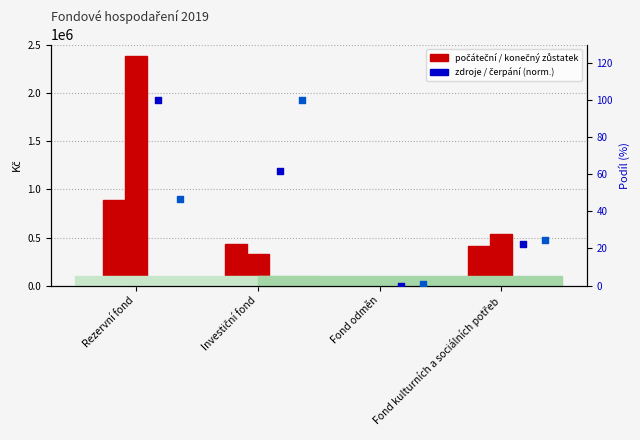

Which series has the widest spread of Y values?

Konečný zůstatek 2019